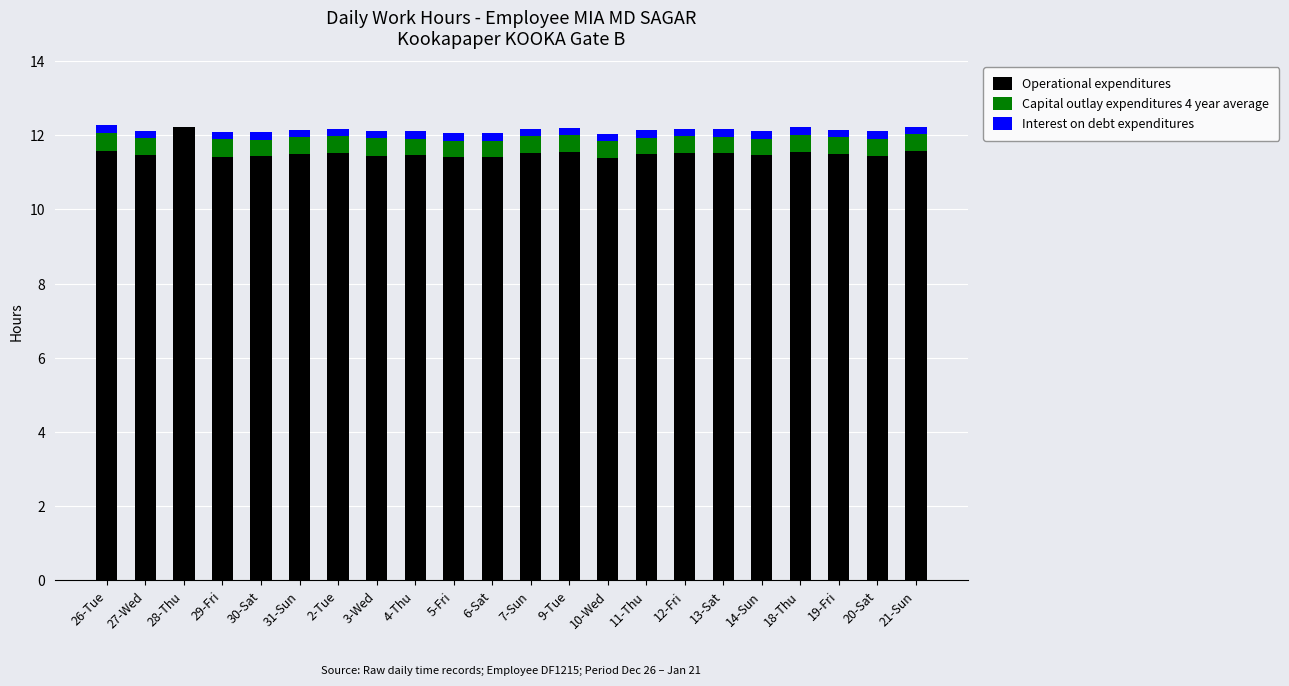

What is the sum of all Operational expenditures values?

253.3